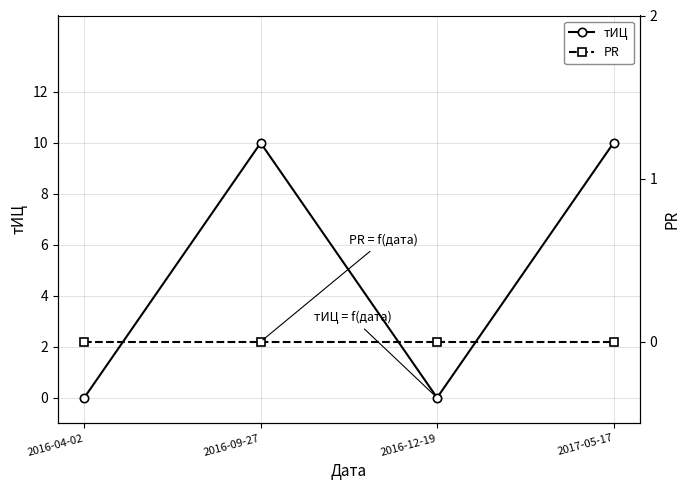

Which series has the widest spread of values?

тИЦ